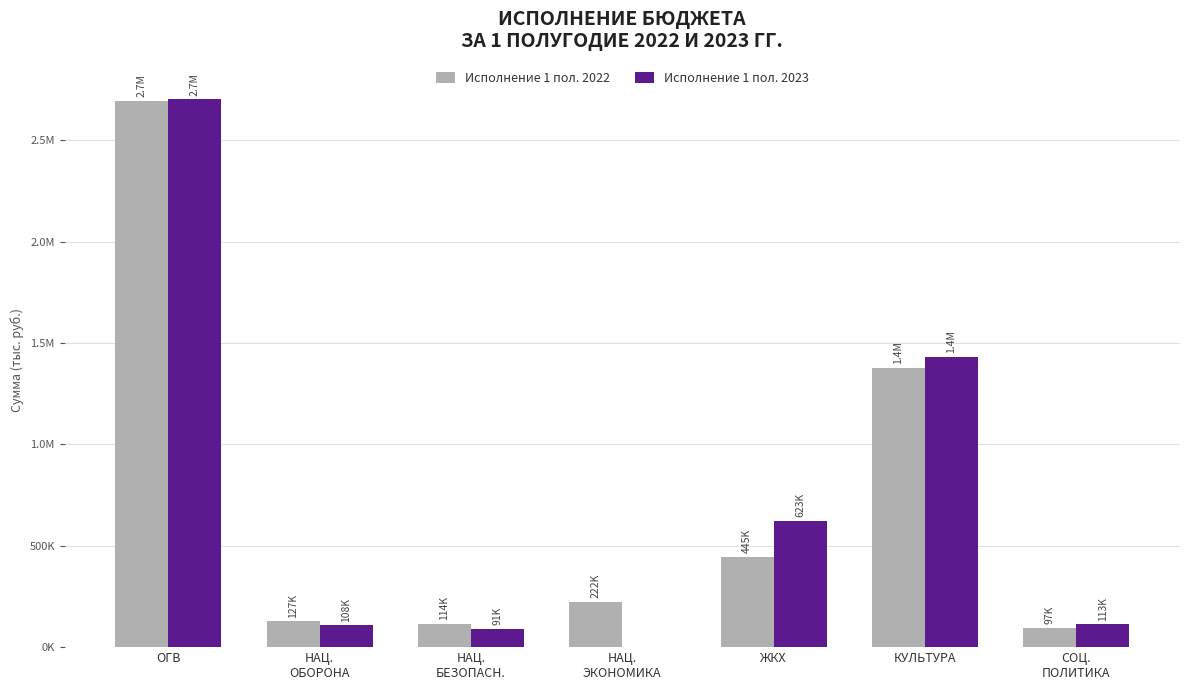

What are all the series names shown in the legend?

Исполнение 1 пол. 2022, Исполнение 1 пол. 2023